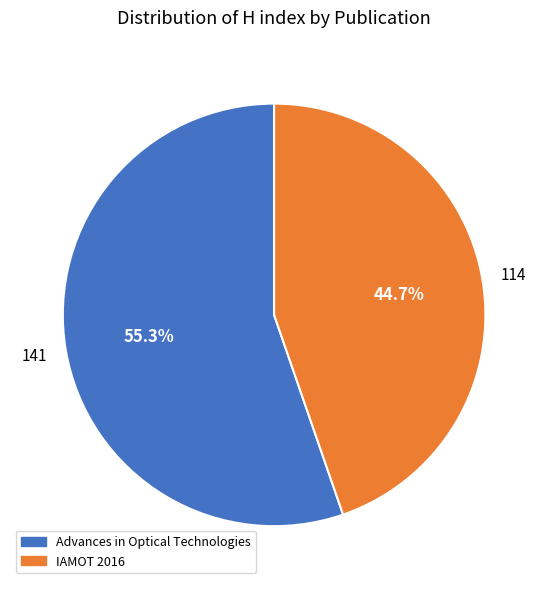

To the nearest percent, what is the difference between the IAMOT 2016 and Advances in Optical Technologies slice percentages?

11%